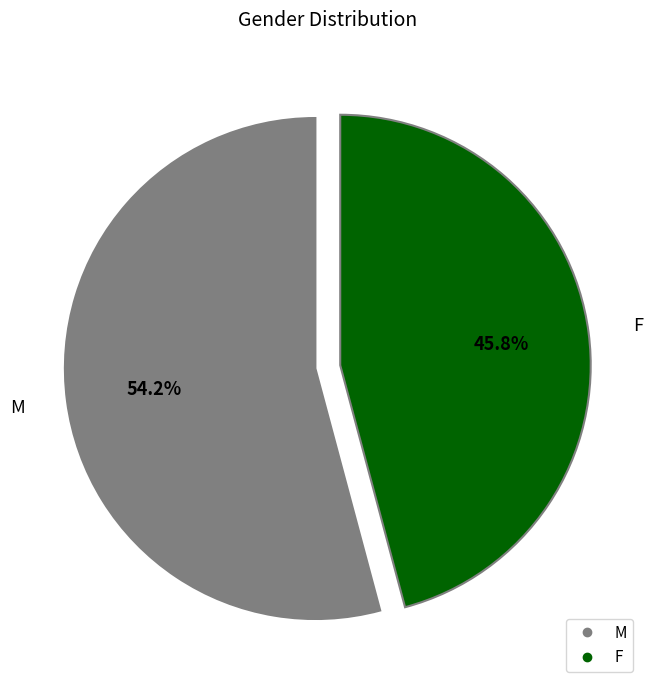

Is there a majority slice in this chart?

Yes